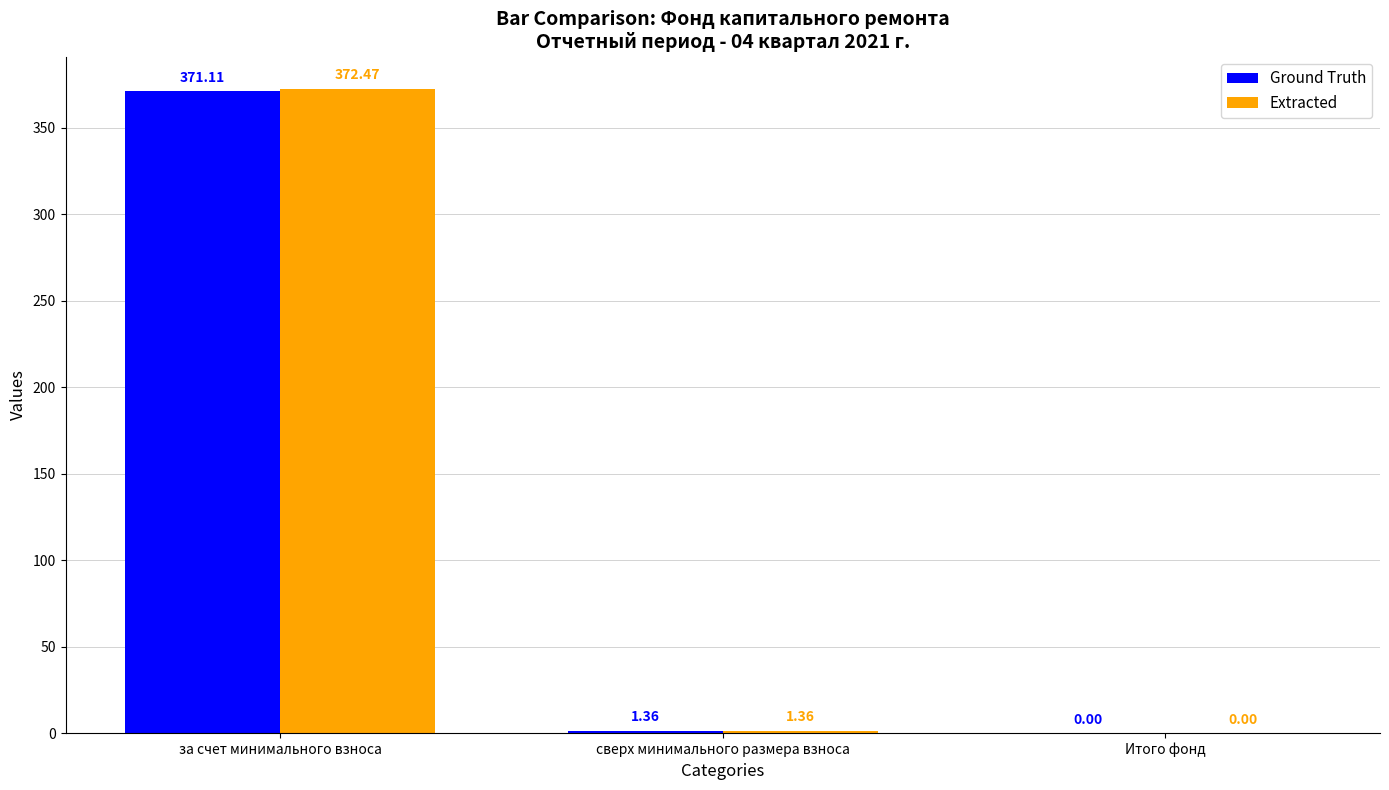

At which category is the sum across all series the highest?

за счет минимального взноса